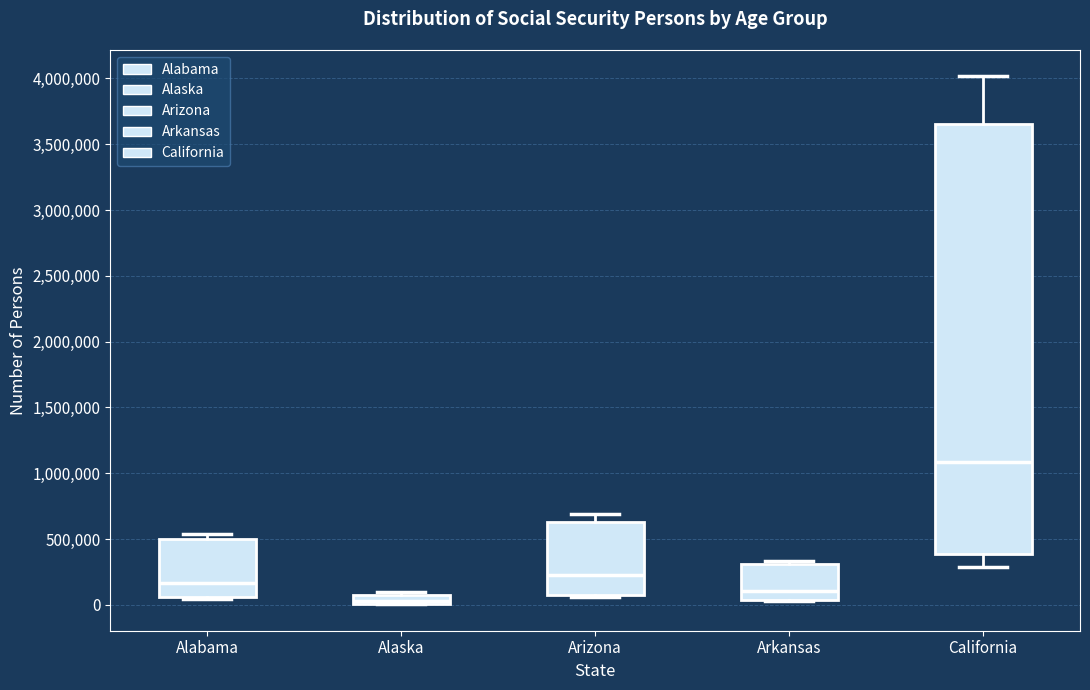

Which box is the tallest, from its lower edge to its upper edge?

California